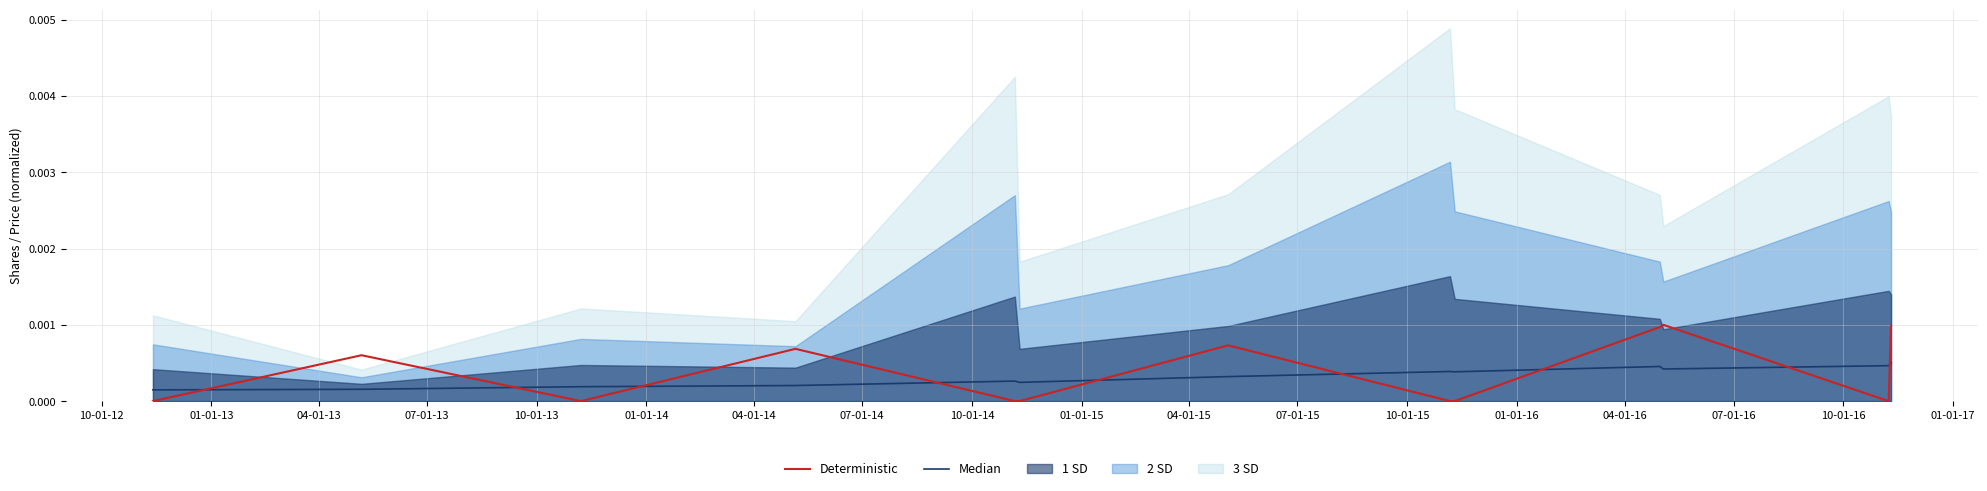

True or false: Median has more than 1 interior local peaks.

True